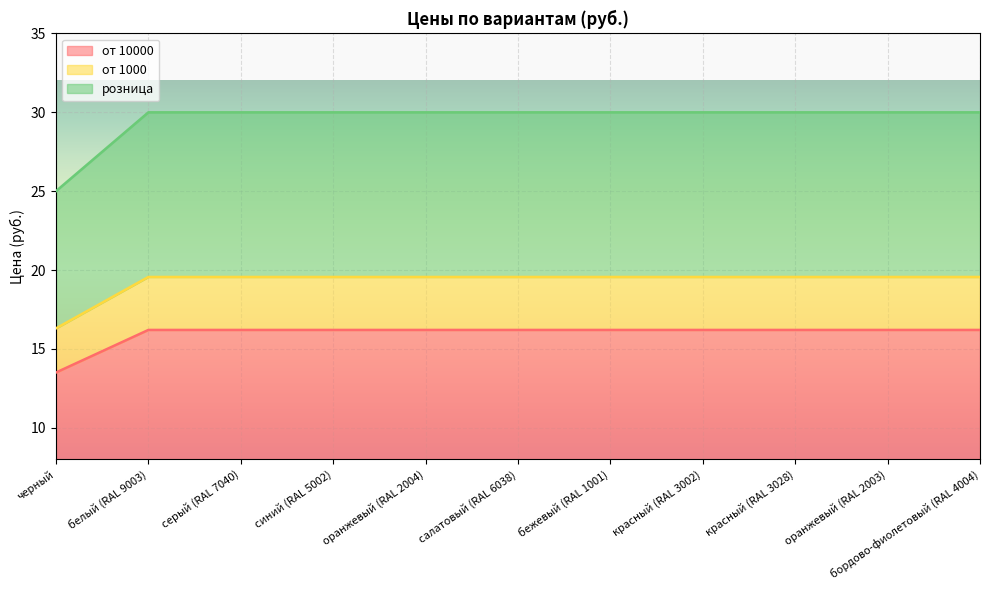

Which has a higher value, черный or белый (RAL 9003)?

белый (RAL 9003)